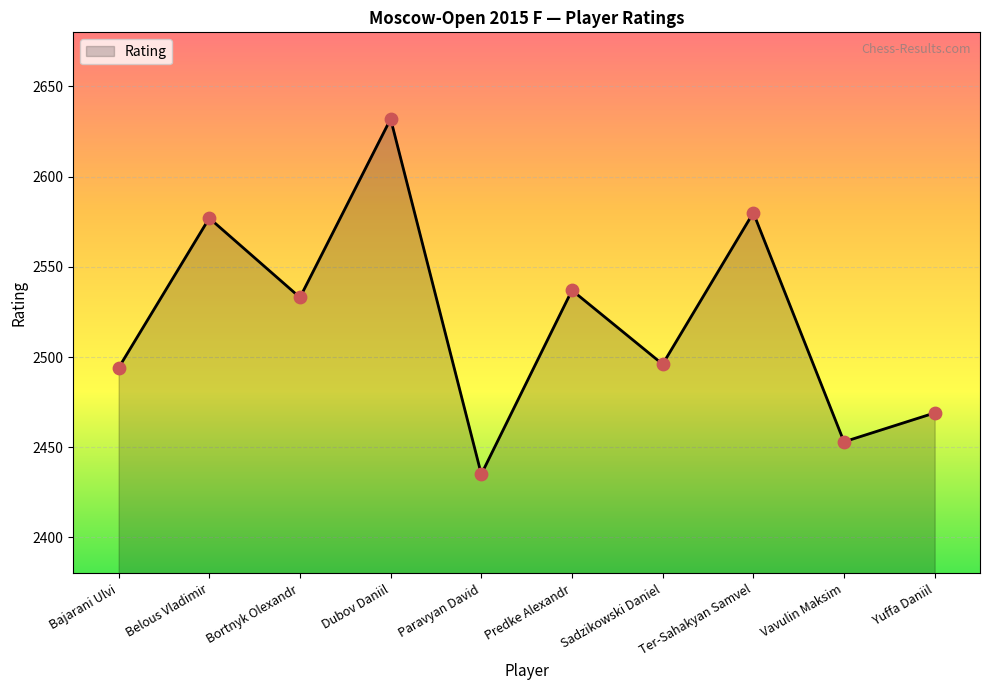

Approximately how many times larger is the value at Yuffa Daniil compared to Ter-Sahakyan Samvel?

1.0